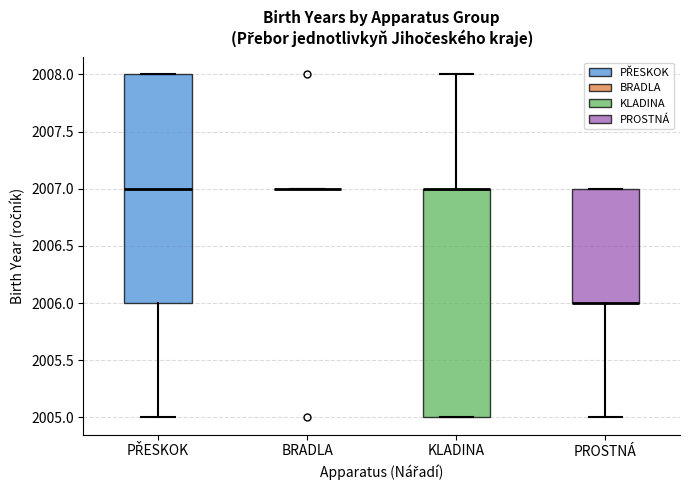

Where does the lower whisker of the box for PŘESKOK end on the y-axis? The values are not printed on the chart, so give them approximately, as read against the axis.

2005